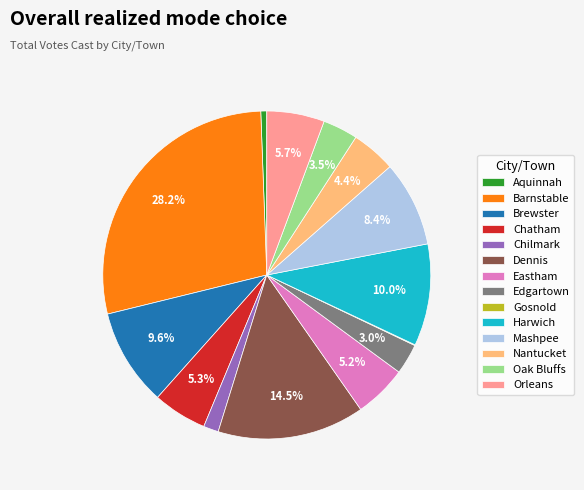

To the nearest percent, what is the difference between the largest and smallest slice percentages?

28%